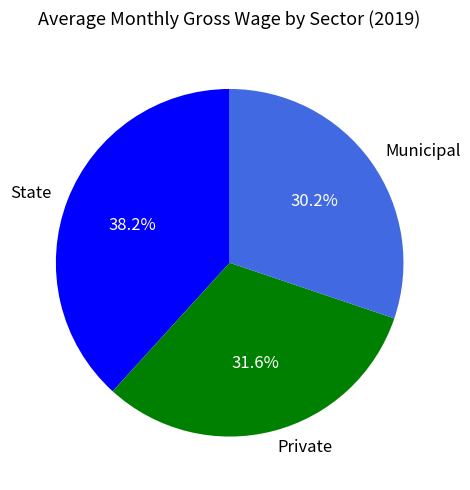

Combined, do State and Private account for over 50%?

Yes